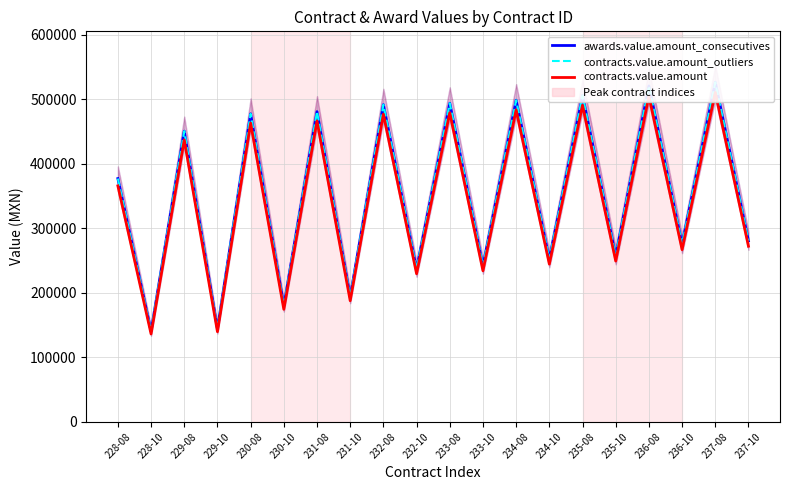

At which label is contracts.value.amount_outliers closest to 333476?

228-08